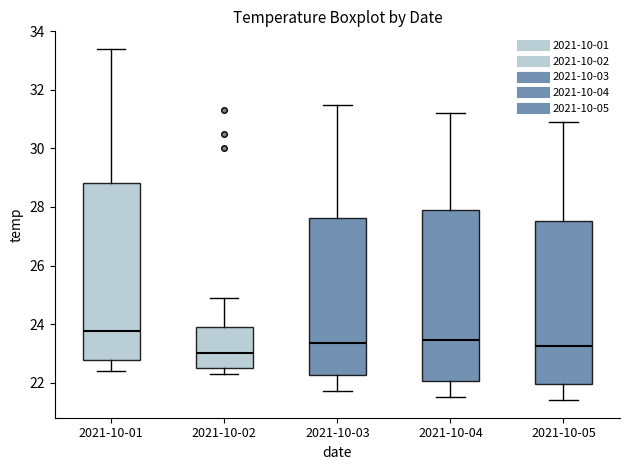

Which box's median line is the highest?

2021-10-01